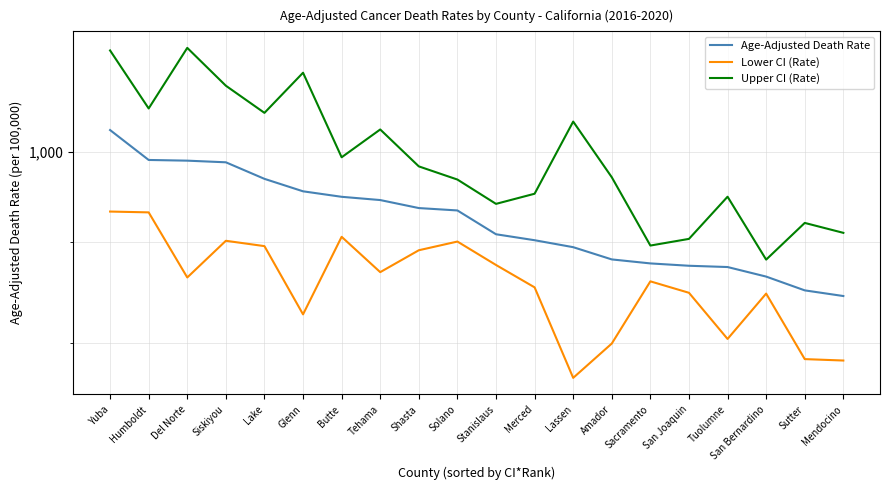

What is the maximum value for Lower CI (Rate)?

932.6